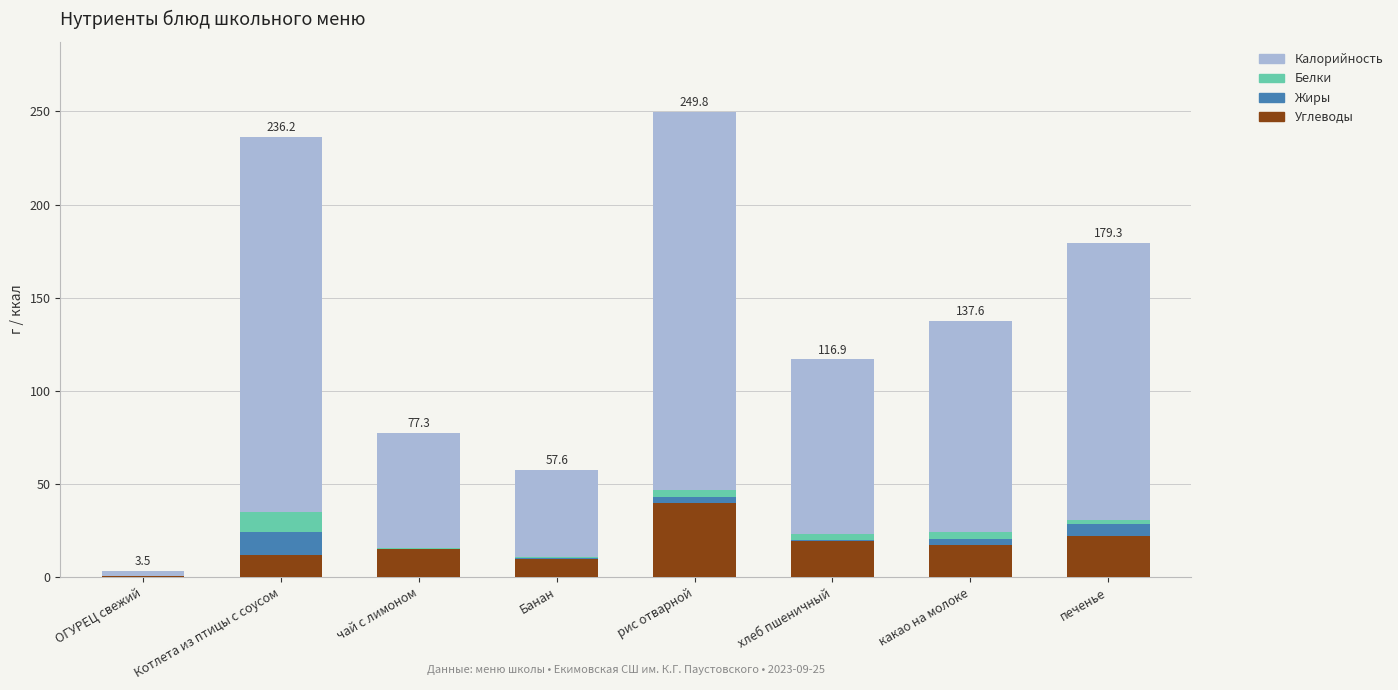

At which label does Углеводы reach its peak?

рис отварной